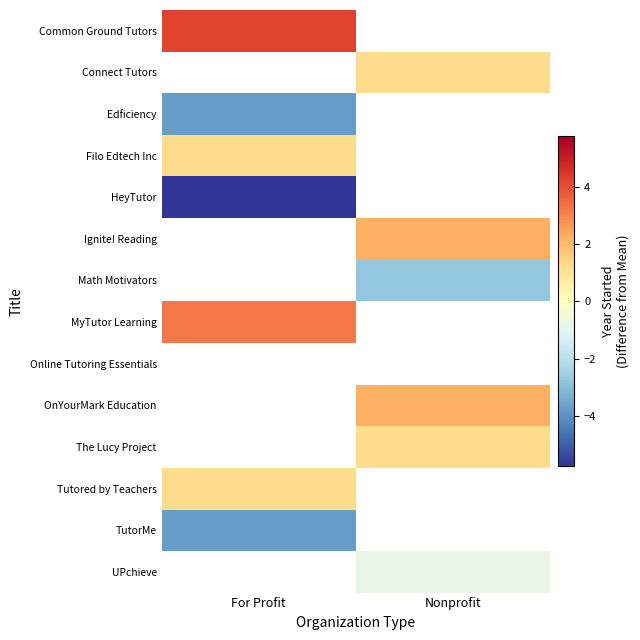

Which has a higher value, For Profit or Nonprofit?

Nonprofit